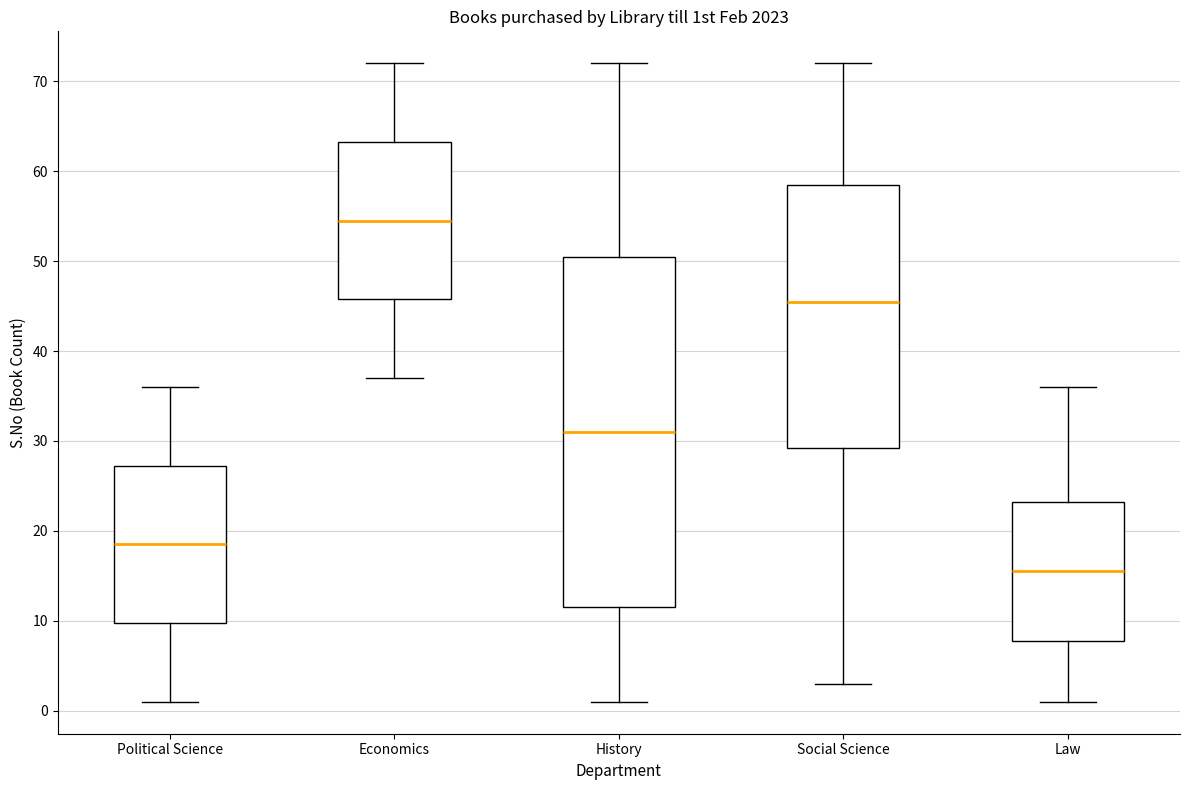

Reading left to right, read every box against the y-axis: the position of its median line, the range the box covers, and the ends of its whiskers. The values are not printed on the chart, so give them approximately, as read against the axis.

Political Science: median 19, box 10 to 27, whiskers 1 to 36
Economics: median 55, box 46 to 63, whiskers 37 to 72
History: median 31, box 12 to 51, whiskers 1 to 72
Social Science: median 46, box 29 to 59, whiskers 3 to 72
Law: median 16, box 8 to 23, whiskers 1 to 36